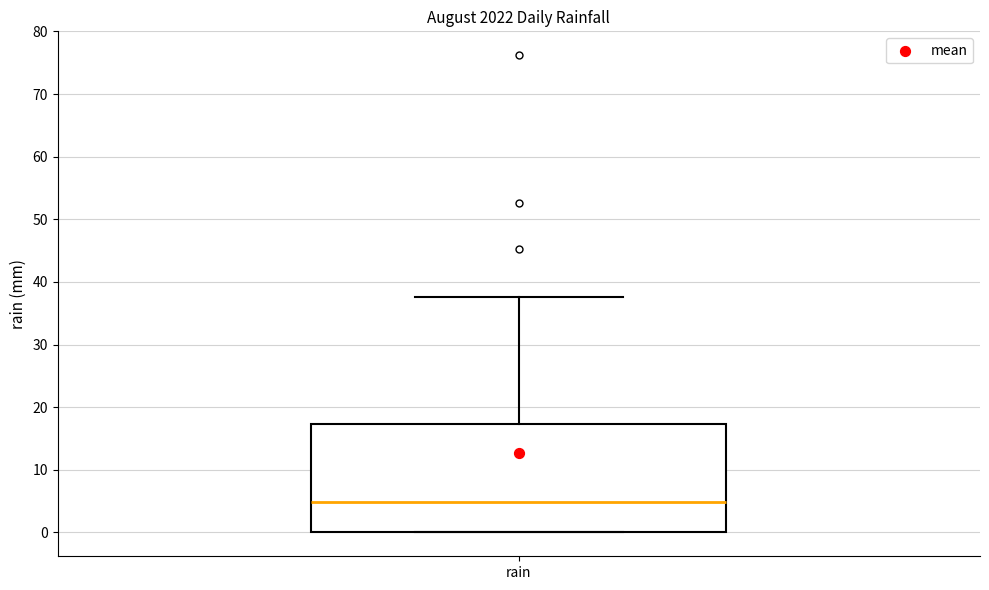

Where is the lower edge of the box for rain on the y-axis? The values are not printed on the chart, so give them approximately, as read against the axis.

0